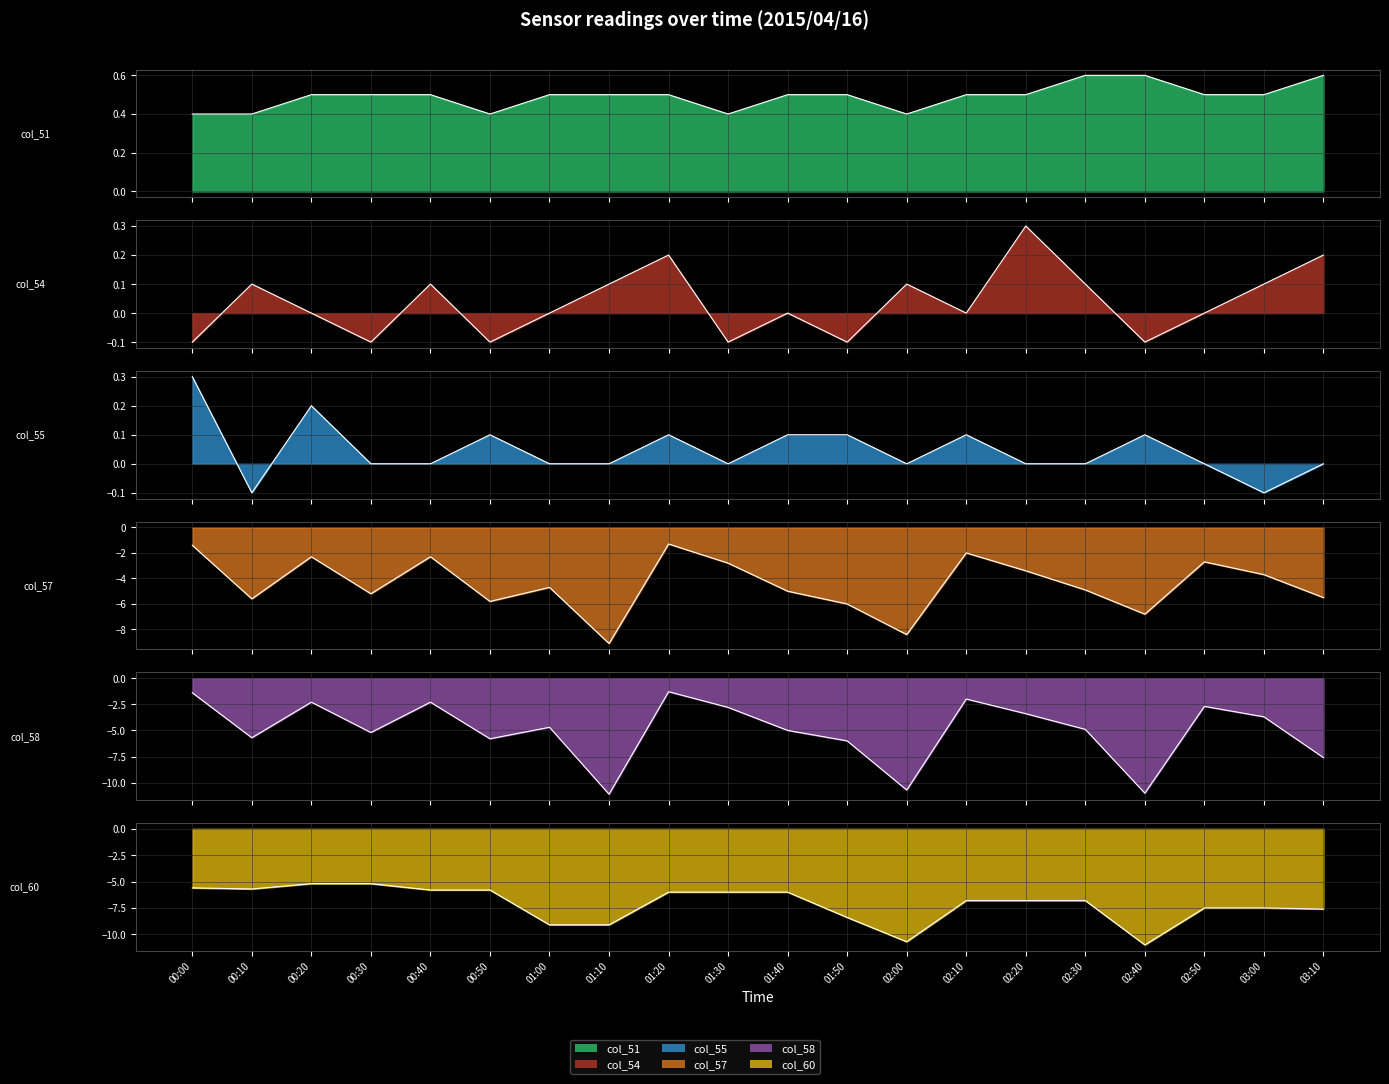

In col_51, how many points are lower than both neighbors (excluding endpoints)?

3